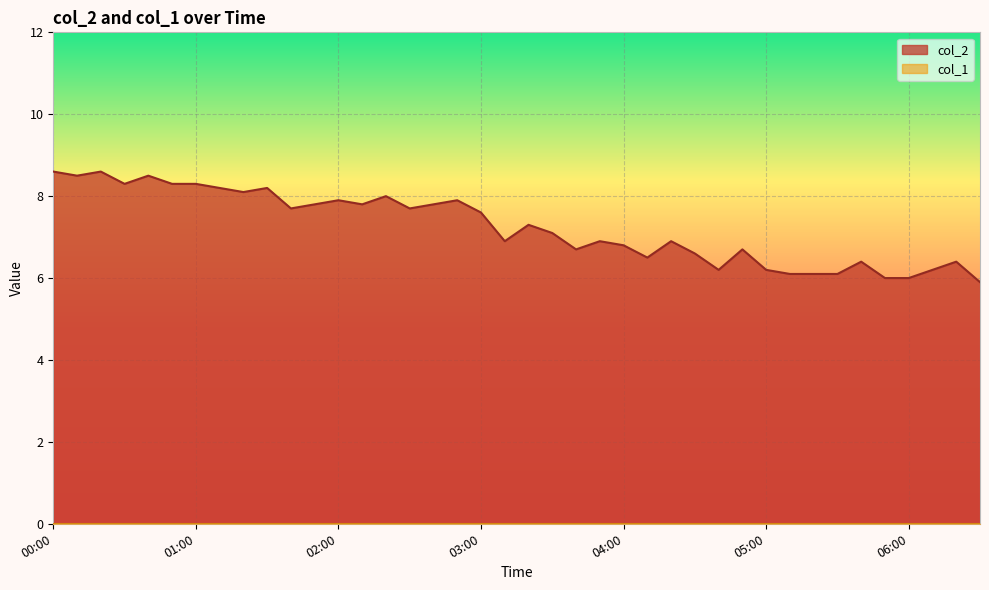

Which category has the highest value across all series?

00:00